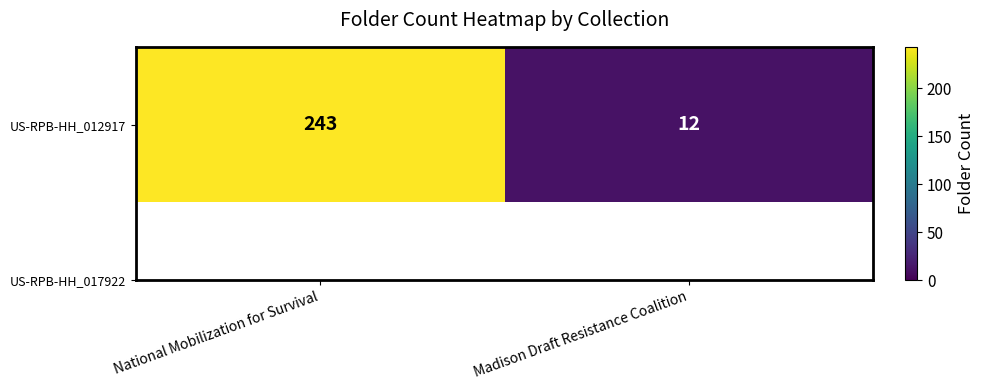

The value at Madison Draft Resistance Coalition is 12. True or false?

True